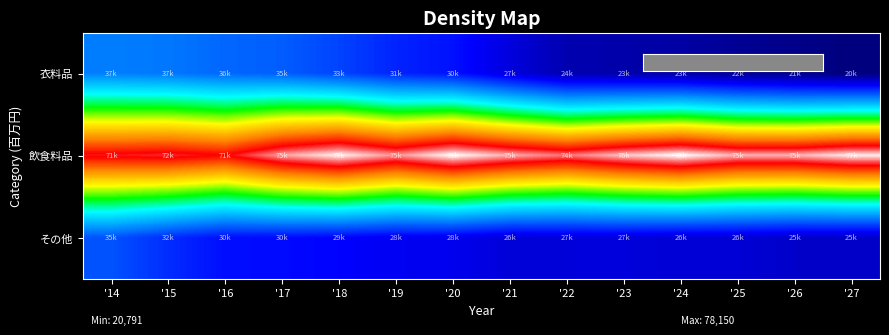

Which has a higher value, '14 or '22?

'14